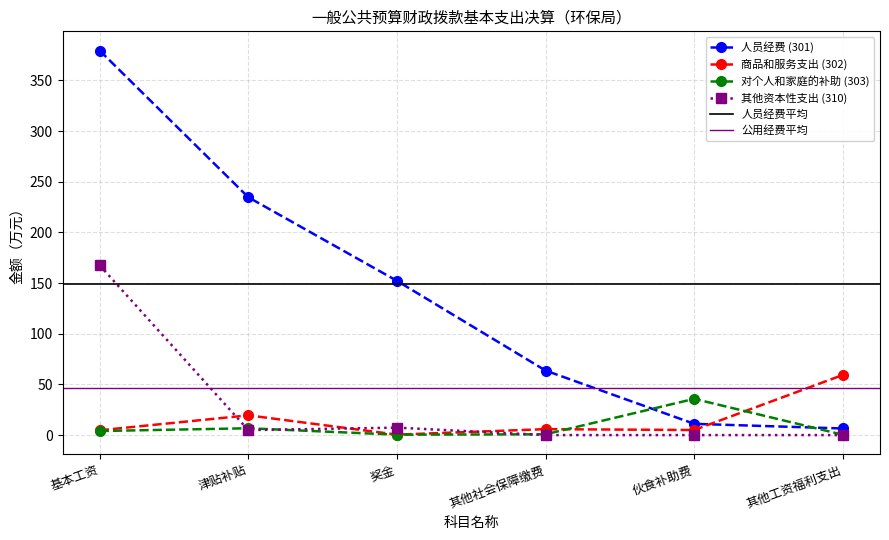

Is the value of 商品和服务支出 (302) at 基本工资 greater than the value of 对个人和家庭的补助 (303) at 其他工资福利支出?

Yes